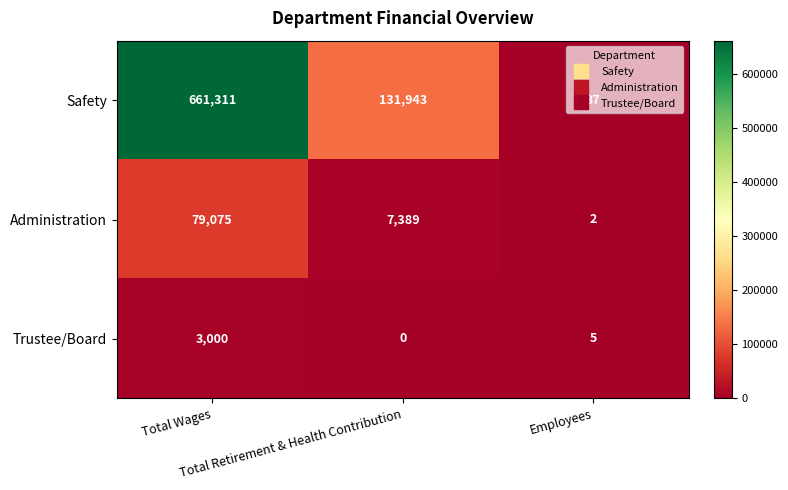

What is the maximum value shown in the chart?

661311